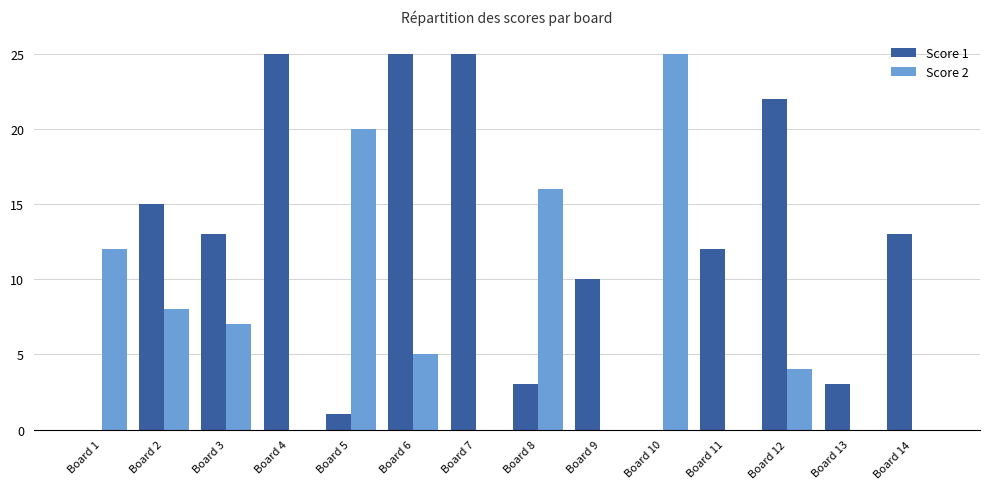

What is the greatest value displayed?

25